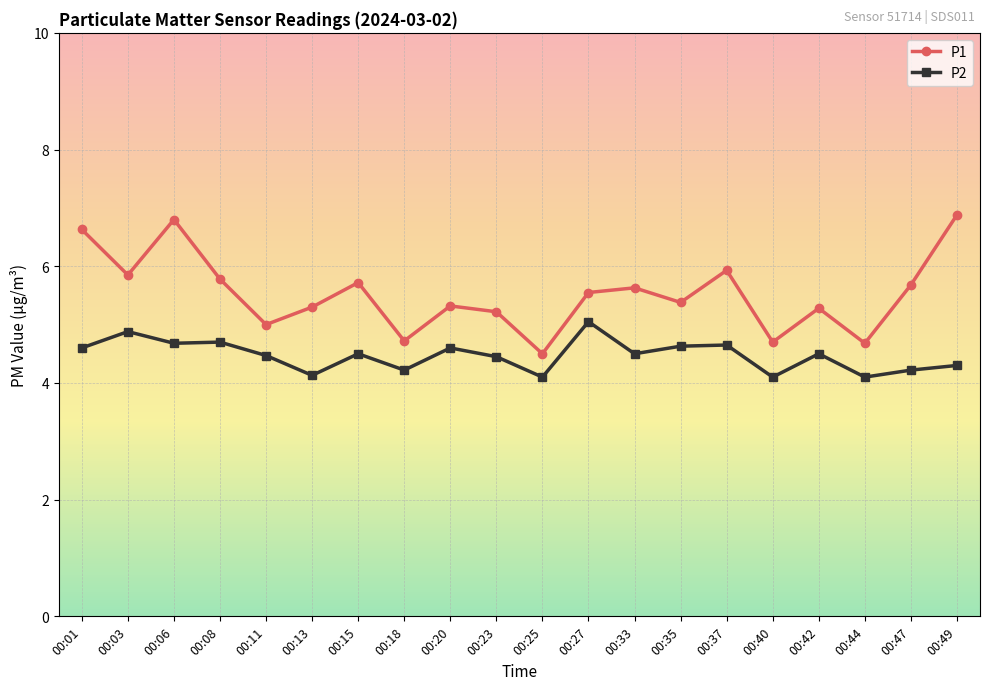

What is the spread (max minus min) of values at 00:06?

2.1